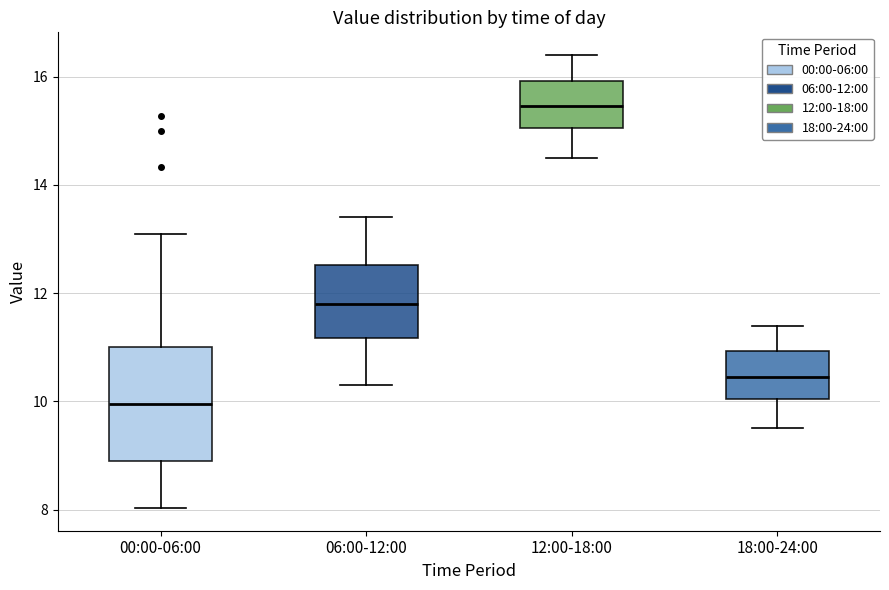

Which box is the tallest, from its lower edge to its upper edge?

00:00-06:00